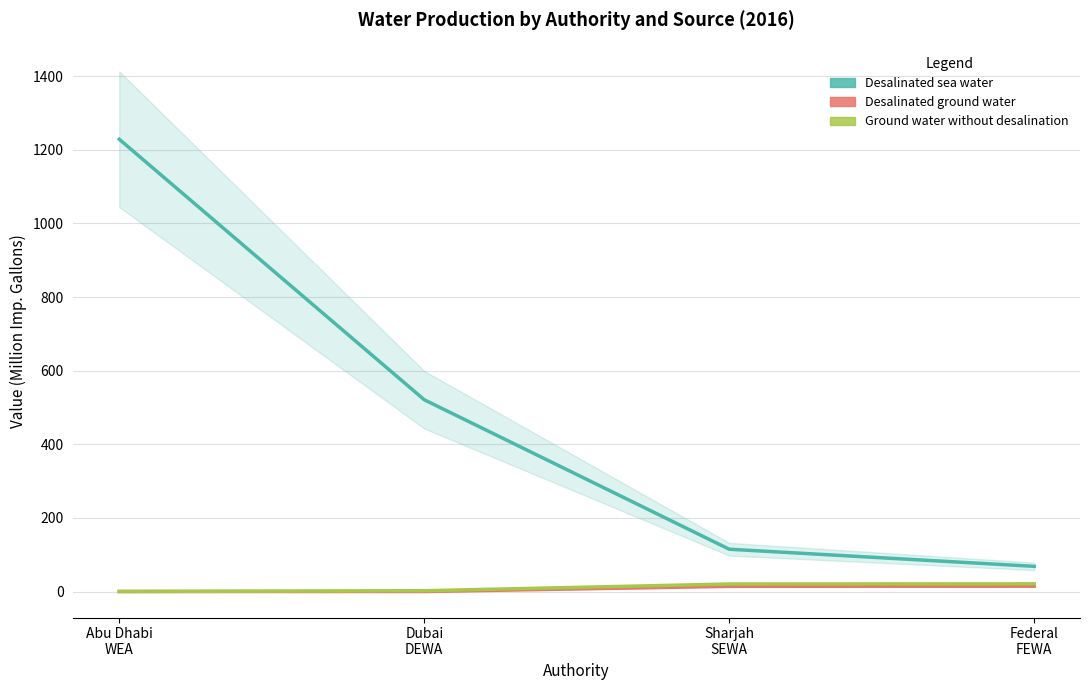

In Desalinated ground water, how many points are lower than both neighbors (excluding endpoints)?

1